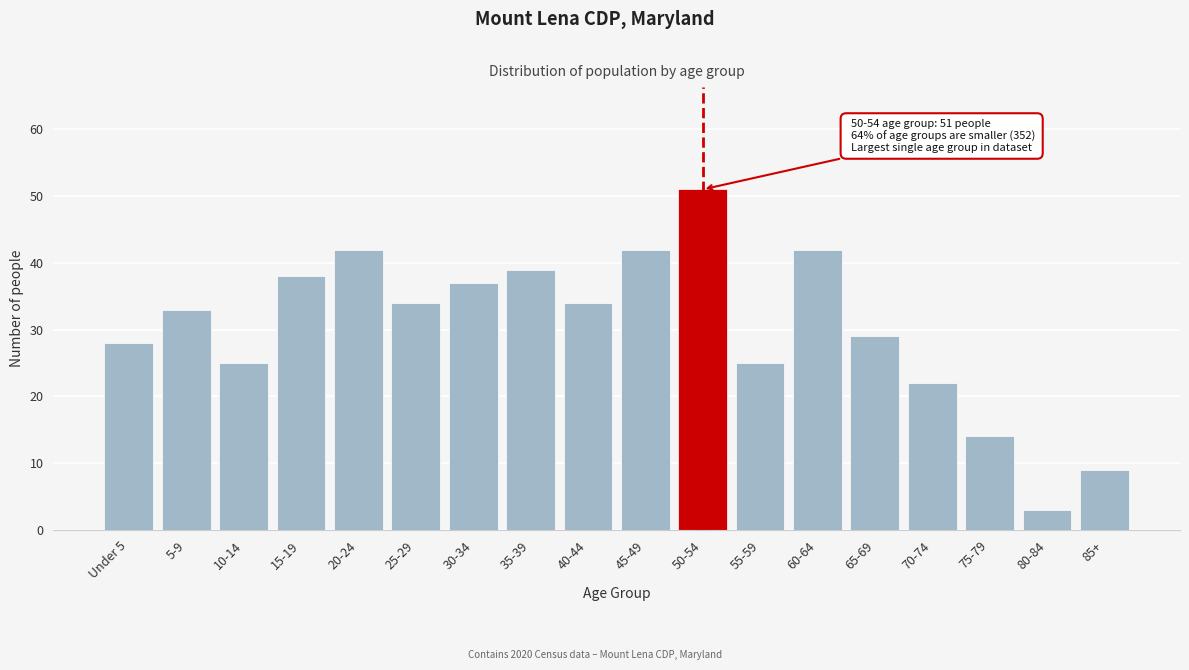

Reading left to right, what are all the values shown in this chart?

28	33	25	38	42	34	37	39	34	42	51	25	42	29	22	14	3	9